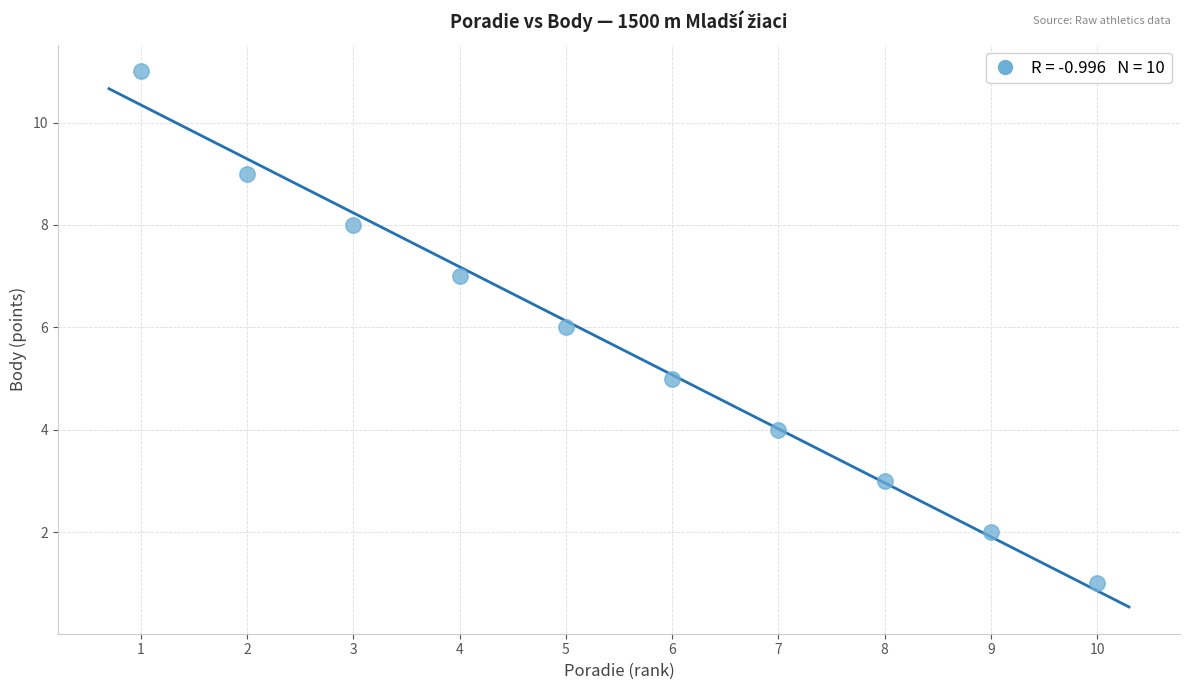

What is the range of X values (max minus min)?

9